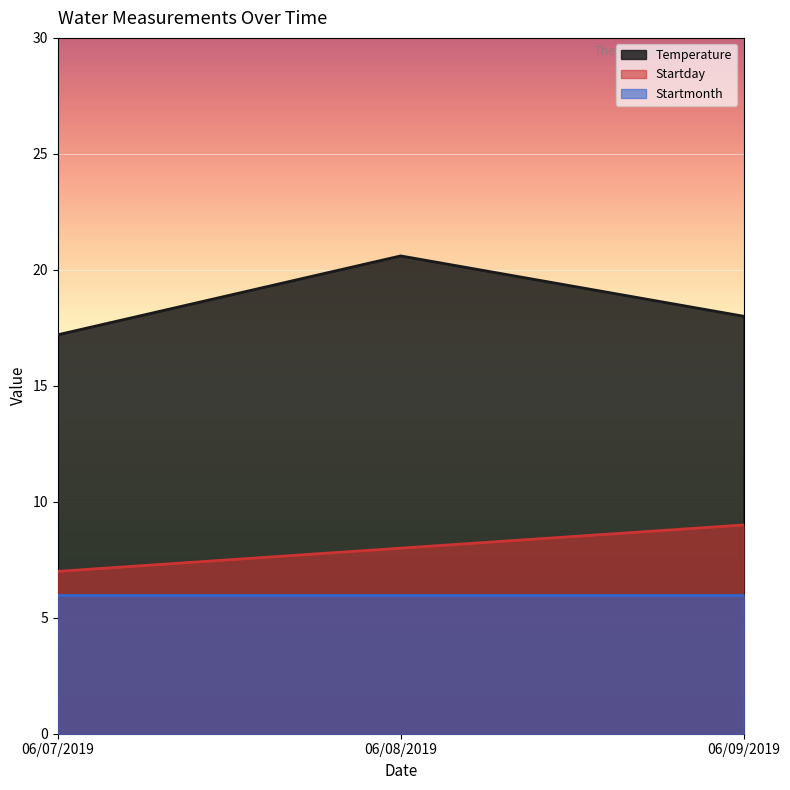

List the series in order of their overall mean, highest first.

Temperature, Startday, Startmonth